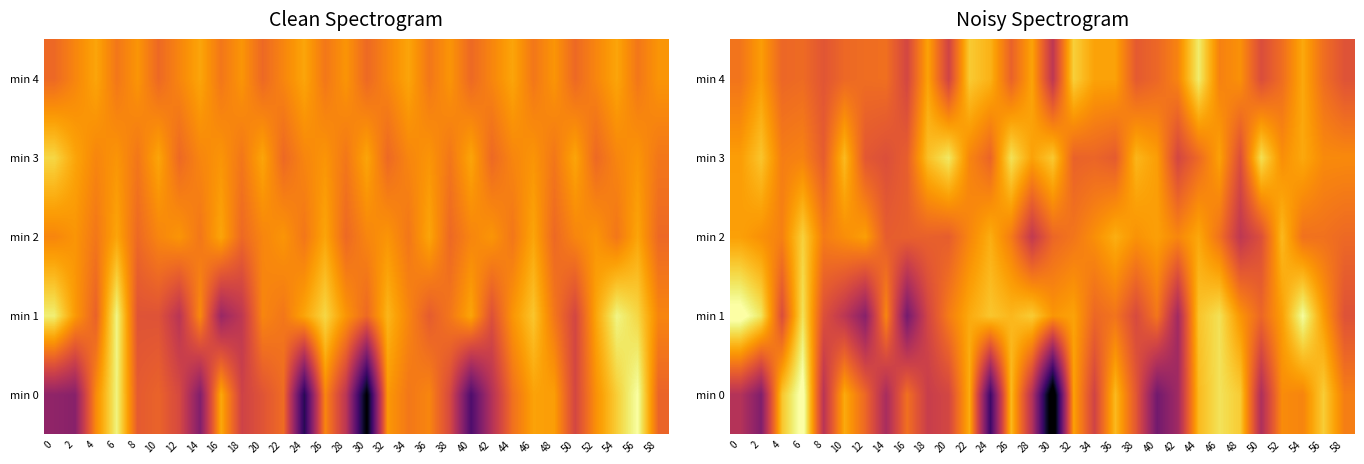

How many series are shown in this chart?

5